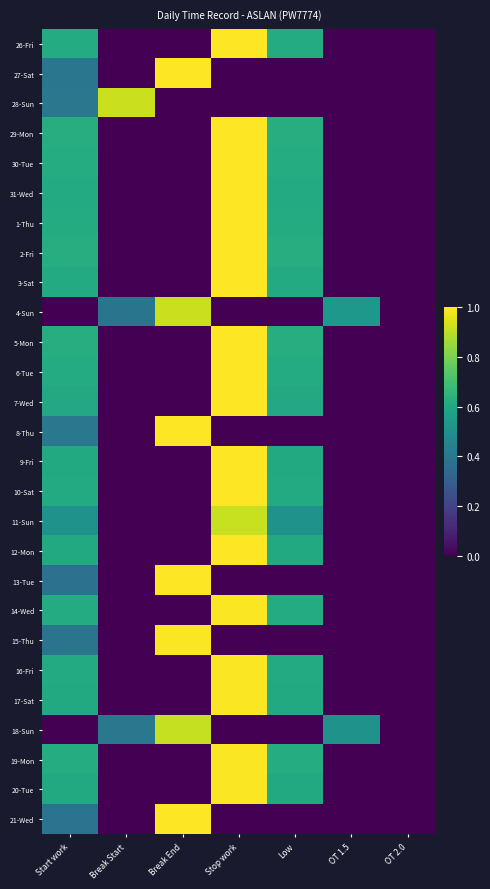

Rank the series by their maximum value, from highest to lowest.

29-Mon, 31-Wed, 6-Tue, 7-Wed, 12-Mon, 26-Fri, 30-Tue, 1-Thu, 3-Sat, 8-Thu, 10-Sat, 27-Sat, 2-Fri, 21-Wed, 5-Mon, 9-Fri, 13-Tue, 14-Wed, 16-Fri, 19-Mon, 15-Thu, 20-Tue, 17-Sat, 4-Sun, 28-Sun, 11-Sun, 18-Sun